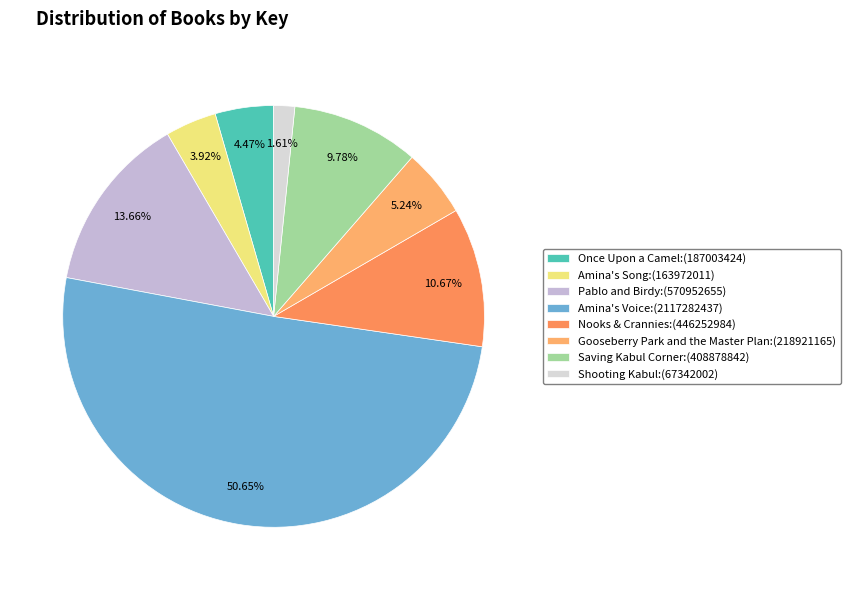

To the nearest percent, what portion does Amina's Song represent?

4%